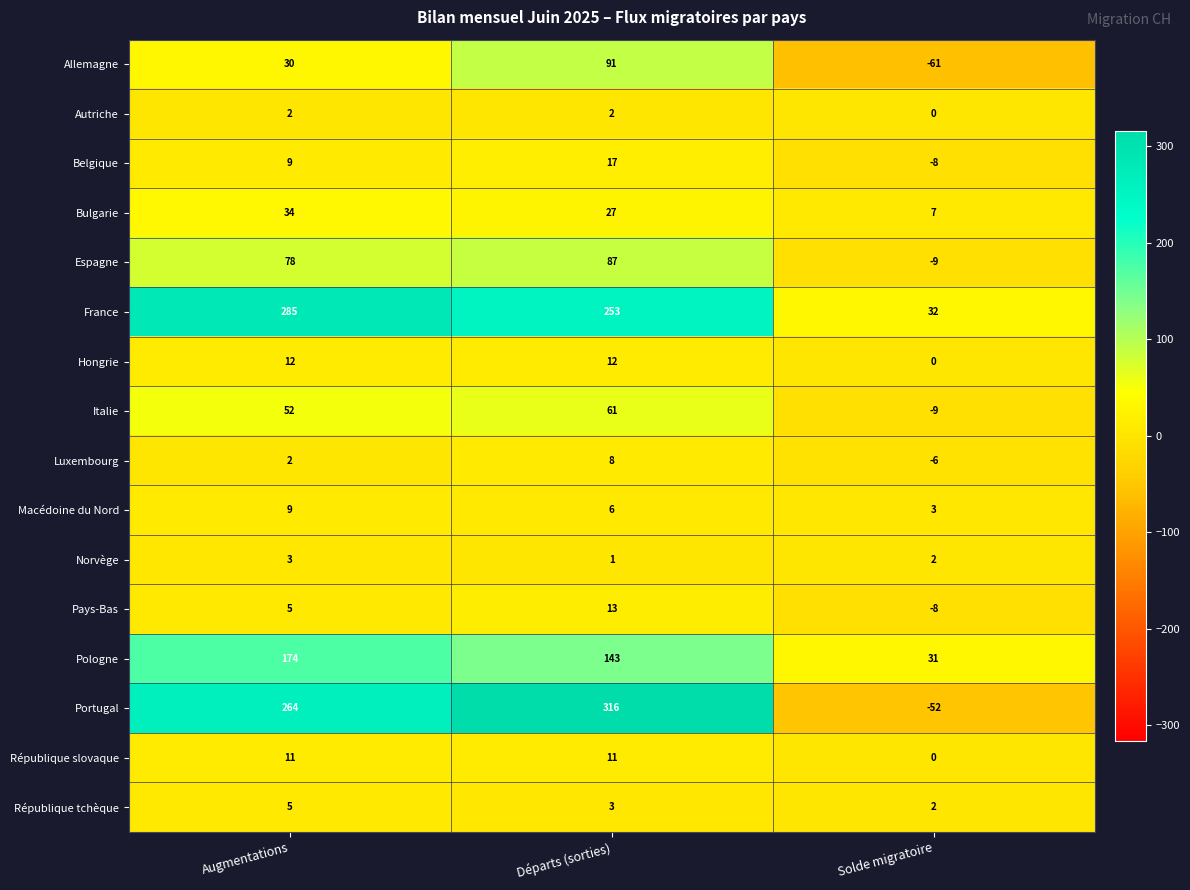

Which series has the largest total across all categories?

France